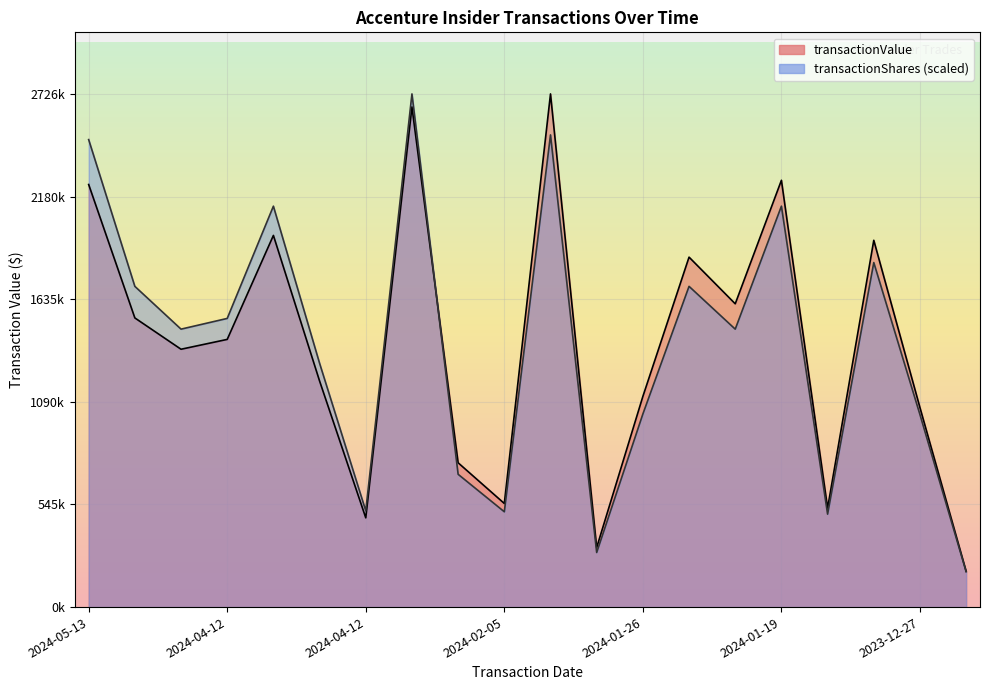

What are all the series names shown in the legend?

transactionValue, transactionShares